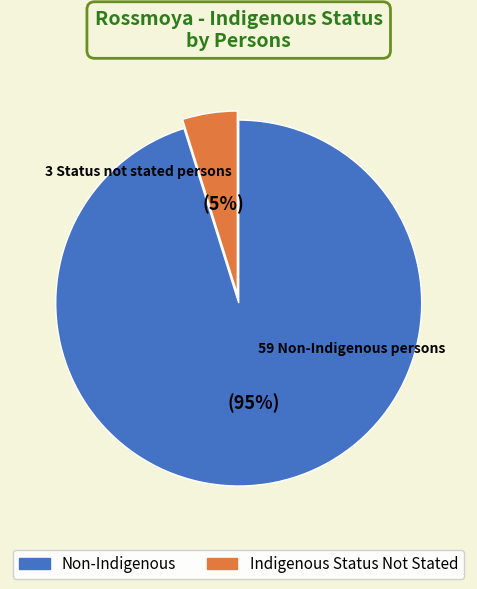

Do Non-Indigenous and Indigenous Status Not Stated together represent more than half of the pie?

Yes